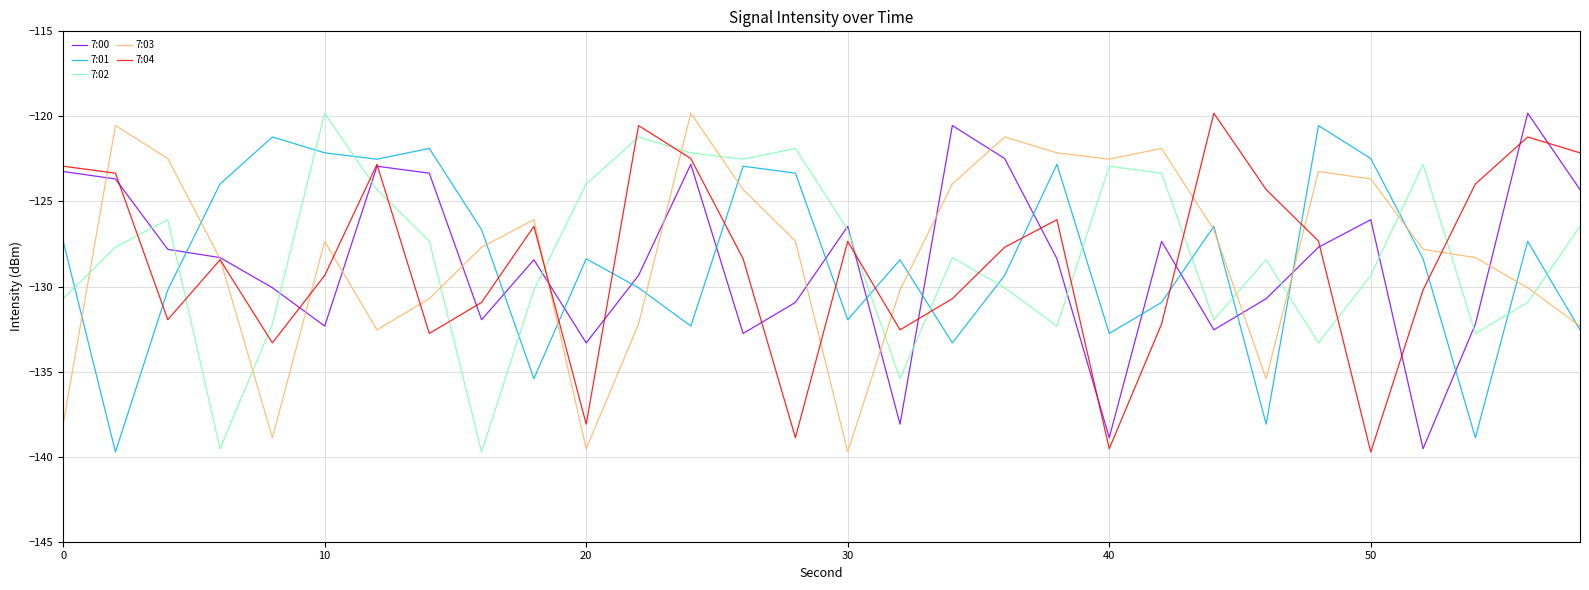

After their last crossing, which series has the higher values: 7:00 or 7:04?

7:04